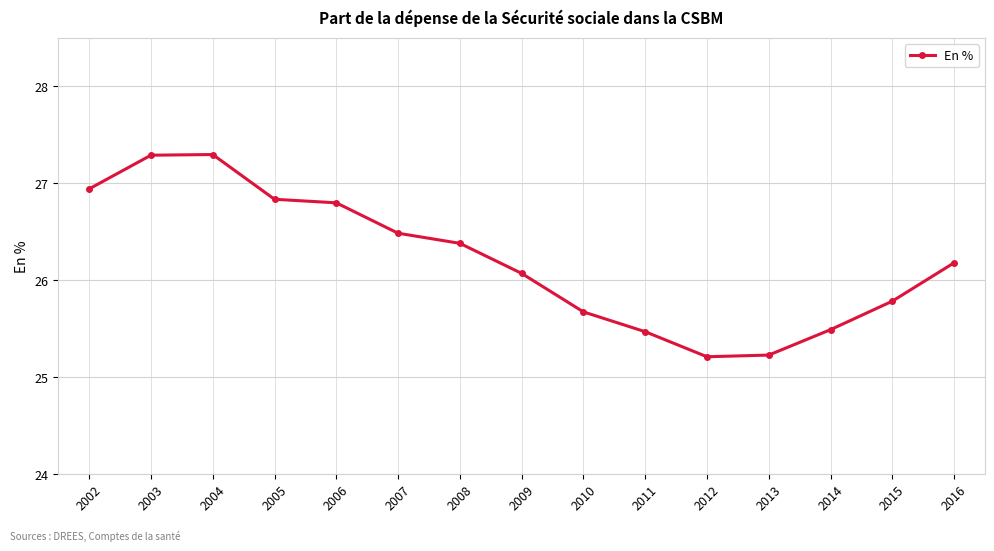

What is the difference between the second highest and second lowest values?

2.1